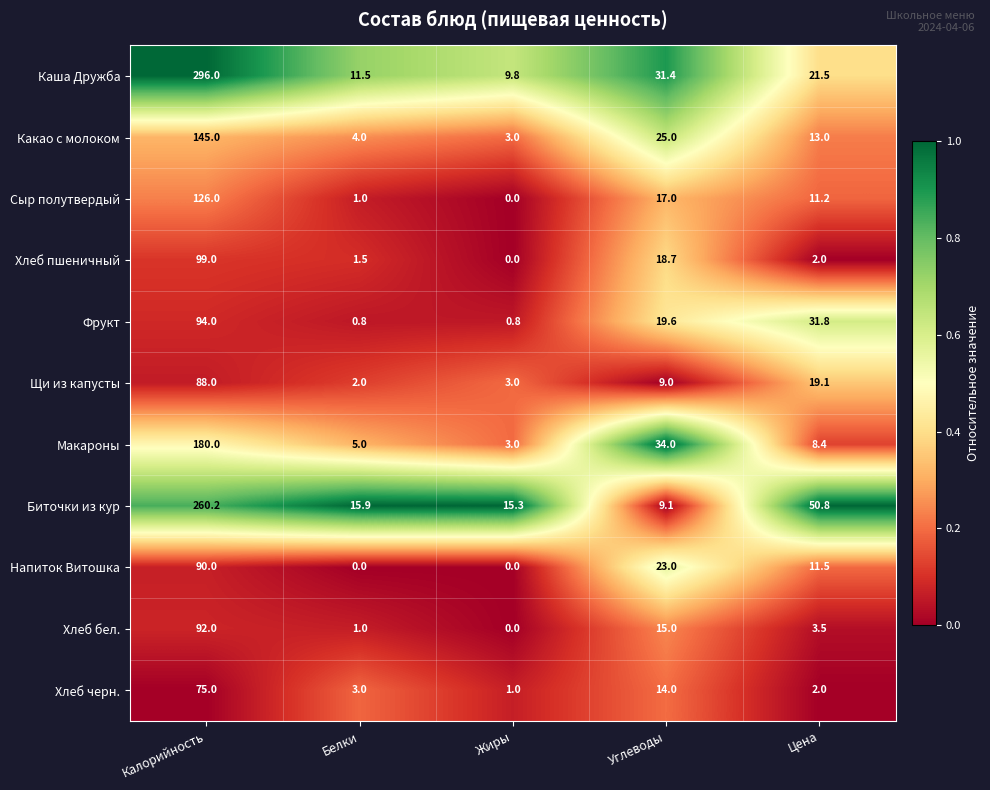

Rank the categories by Хлеб пшеничный value from lowest to highest.

Жиры, Белки, Цена, Углеводы, Калорийность